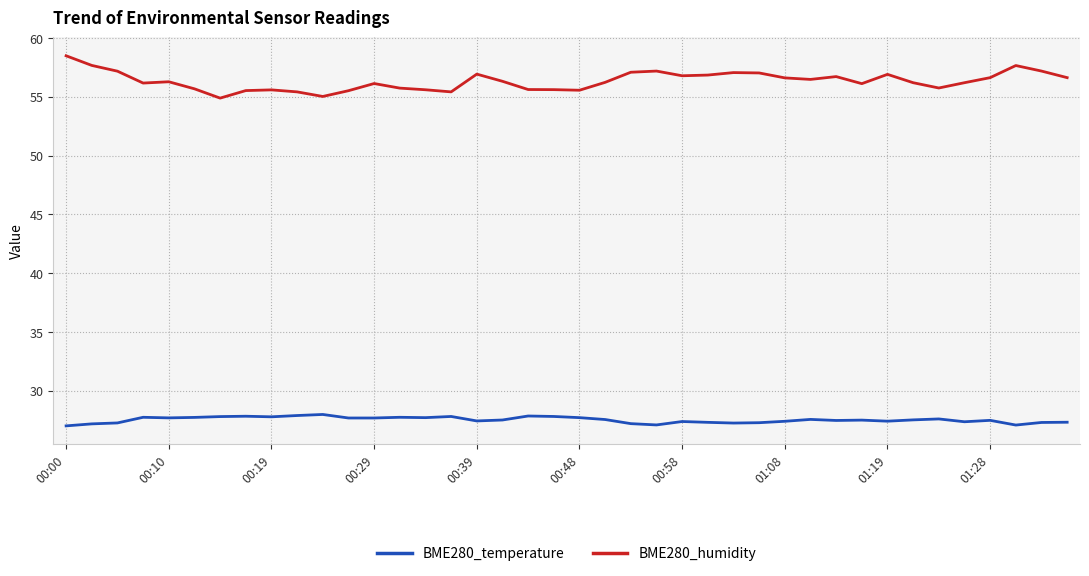

What is the lowest value of the BME280_temperature series?

27.0